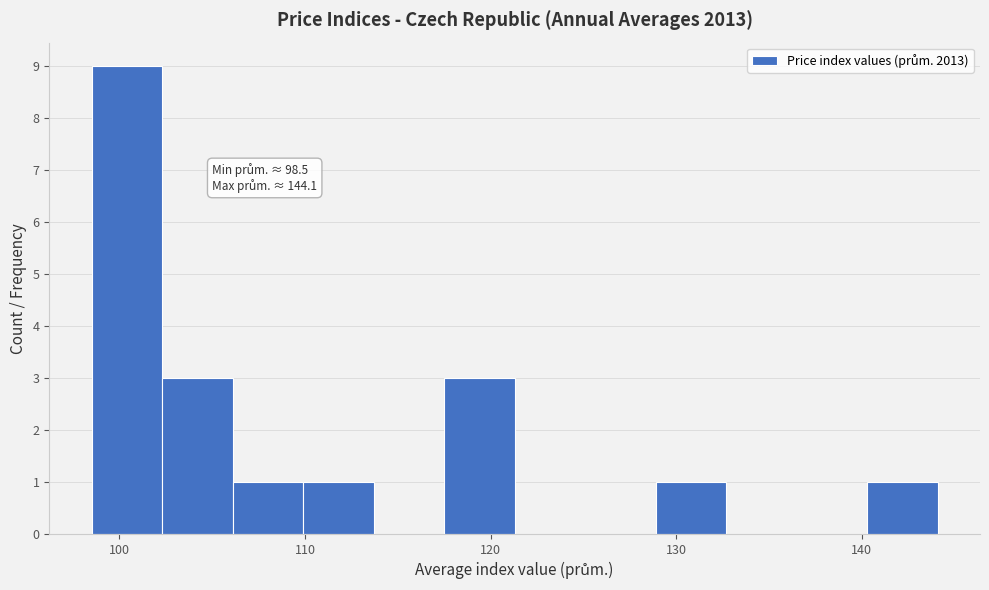

Read against the x-axis, roughly where is the centre of the tallest bar?

100